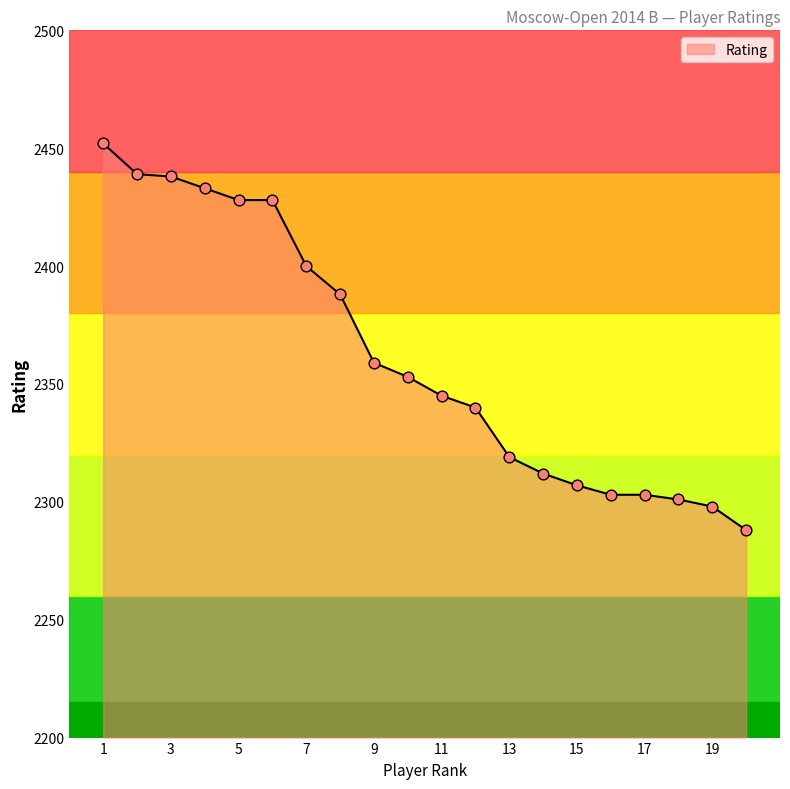

What is the difference between the maximum and minimum values?

164